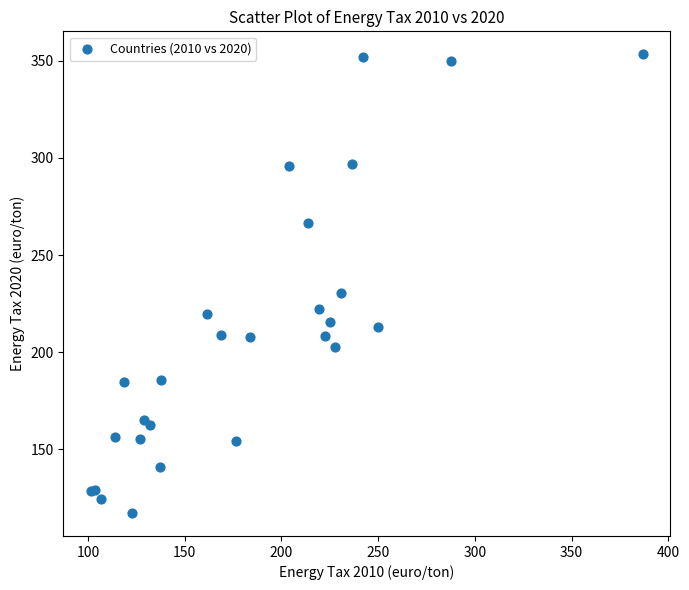

What Y value in the scatter plot is closest to 235?

230.7